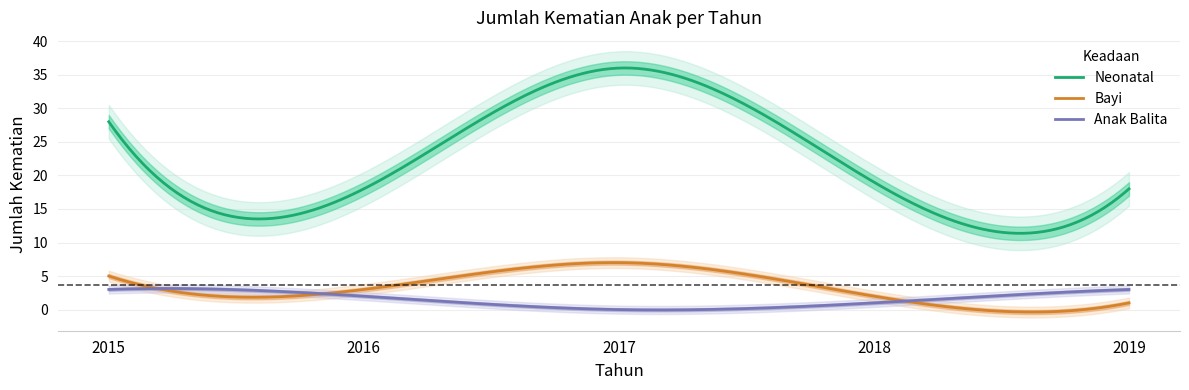

What is the value of the Bayi point at the 1st from the left?

5